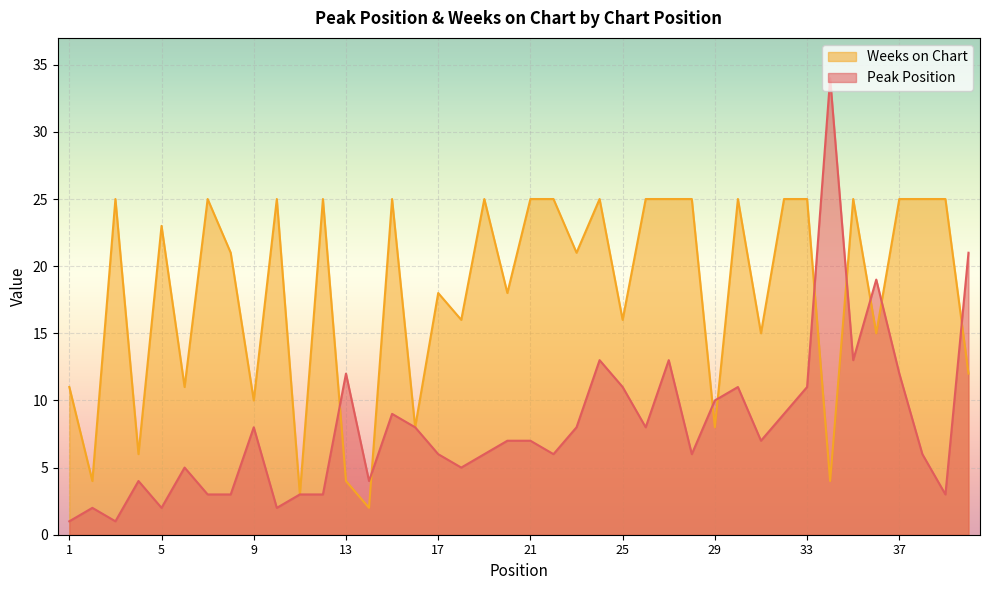

How many lines are shown in the chart?

2